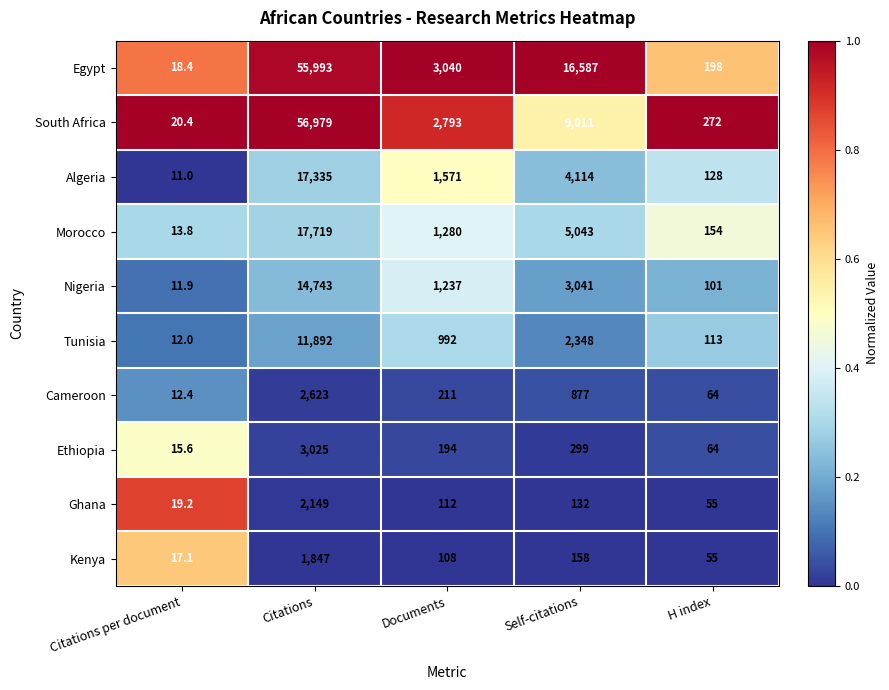

At Citations per document, list the series in order from largest to smallest.

South Africa, Ghana, Egypt, Kenya, Ethiopia, Morocco, Cameroon, Tunisia, Nigeria, Algeria